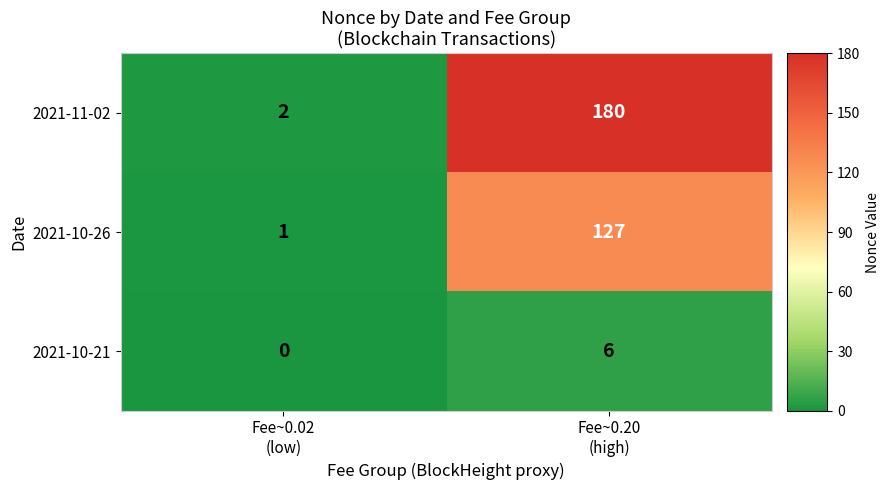

What is the spread (max minus min) of values at Fee~0.02
(low)?

2